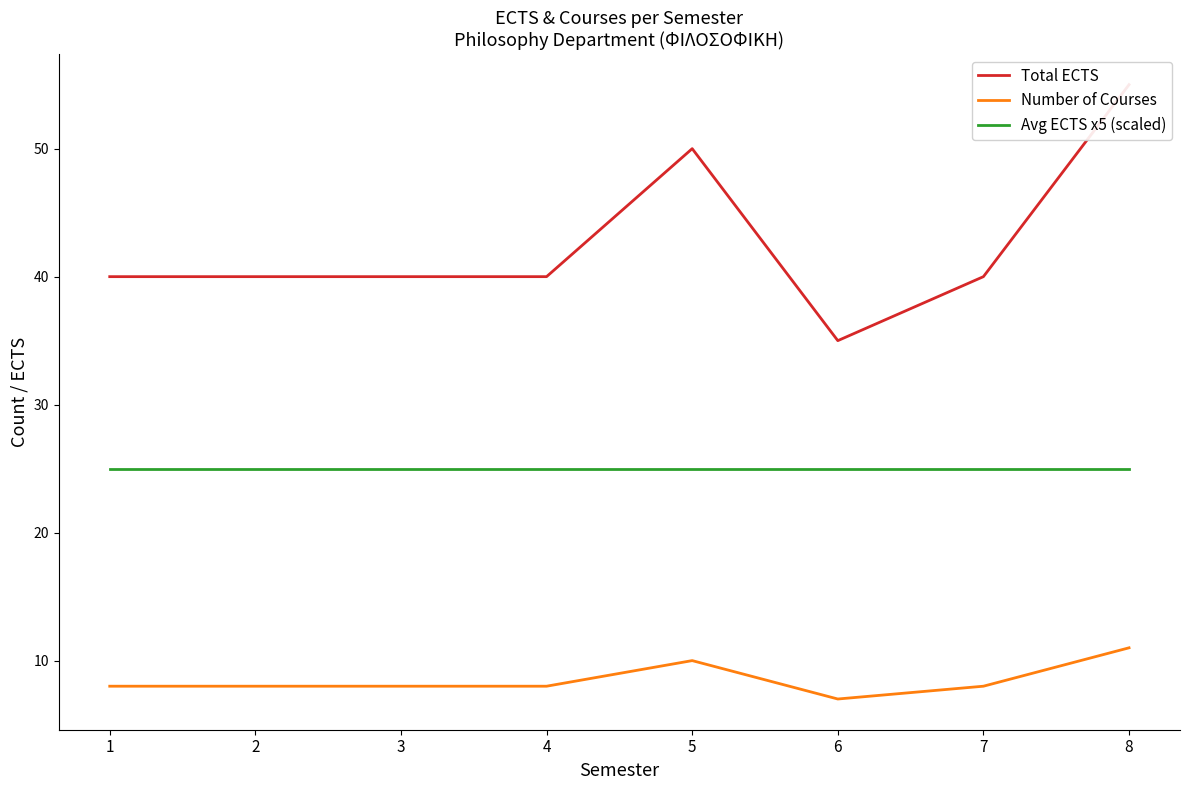

What is the difference between the maximum and minimum values in the Number of Courses series?

4